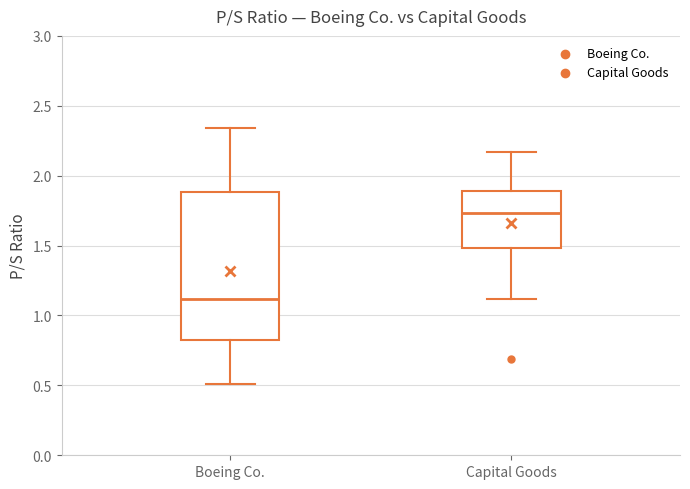

Reading left to right, transcribe this box plot: for each box, give where its median line is, the range the box spans, and where its two whiskers end, as read against the y-axis. The values are not printed on the chart, so give them approximately, as read against the axis.

Boeing Co.: median 1.10, box 0.85 to 1.90, whiskers 0.50 to 2.35
Capital Goods: median 1.75, box 1.50 to 1.90, whiskers 1.10 to 2.15